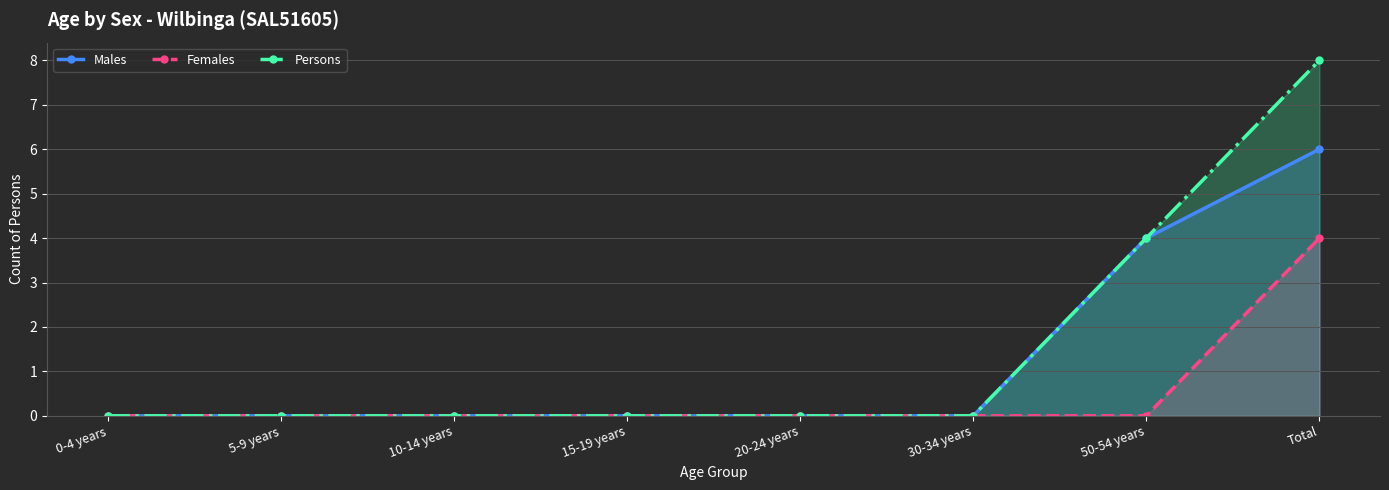

The Persons series shows 0 at 0-4 years. True or false?

True